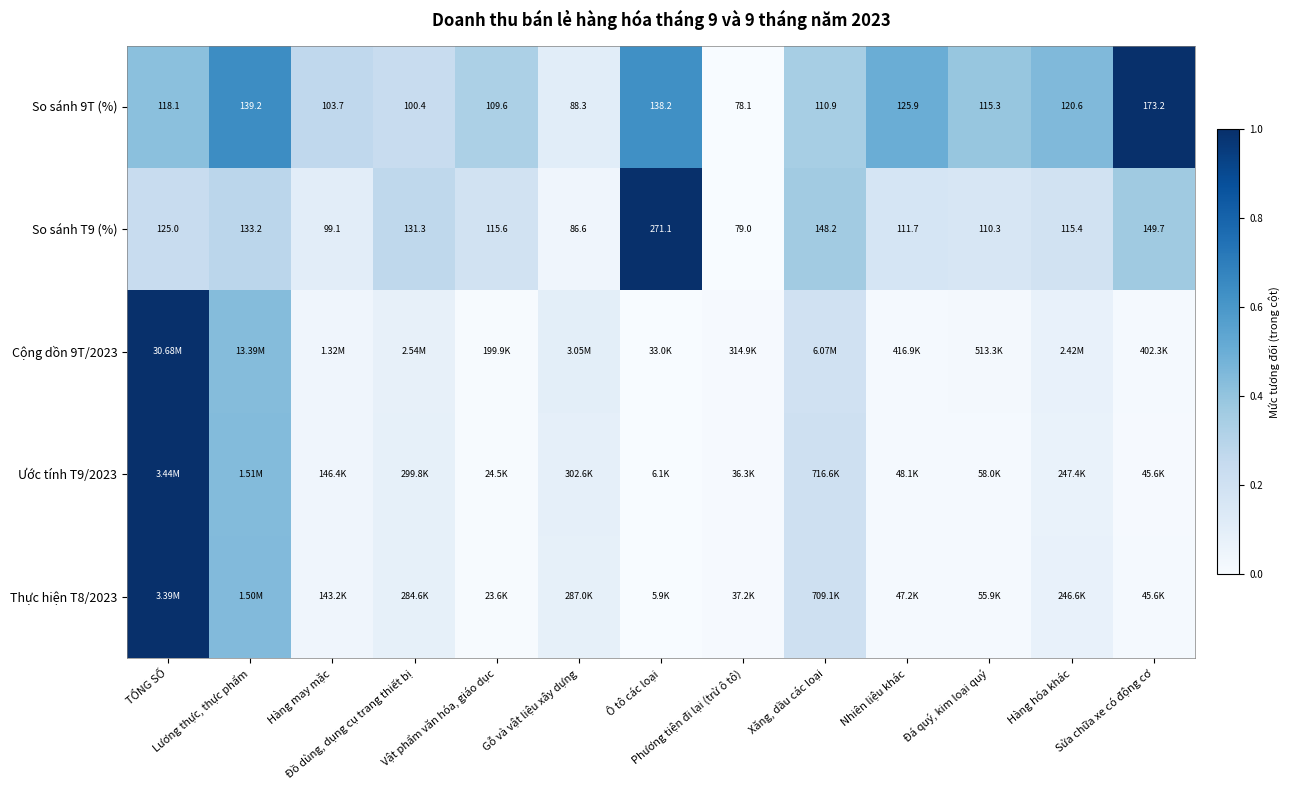

The Cộng dồn 9T/2023 series shows 0.0 at Hàng may mặc. True or false?

True